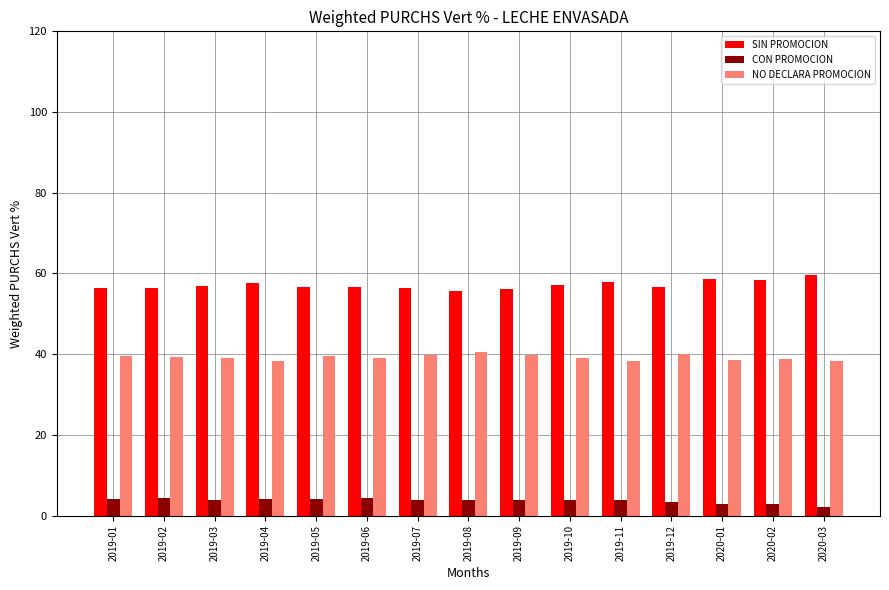

Is the value of CON PROMOCION at 2019-06 greater than the value of SIN PROMOCION at 2019-08?

No